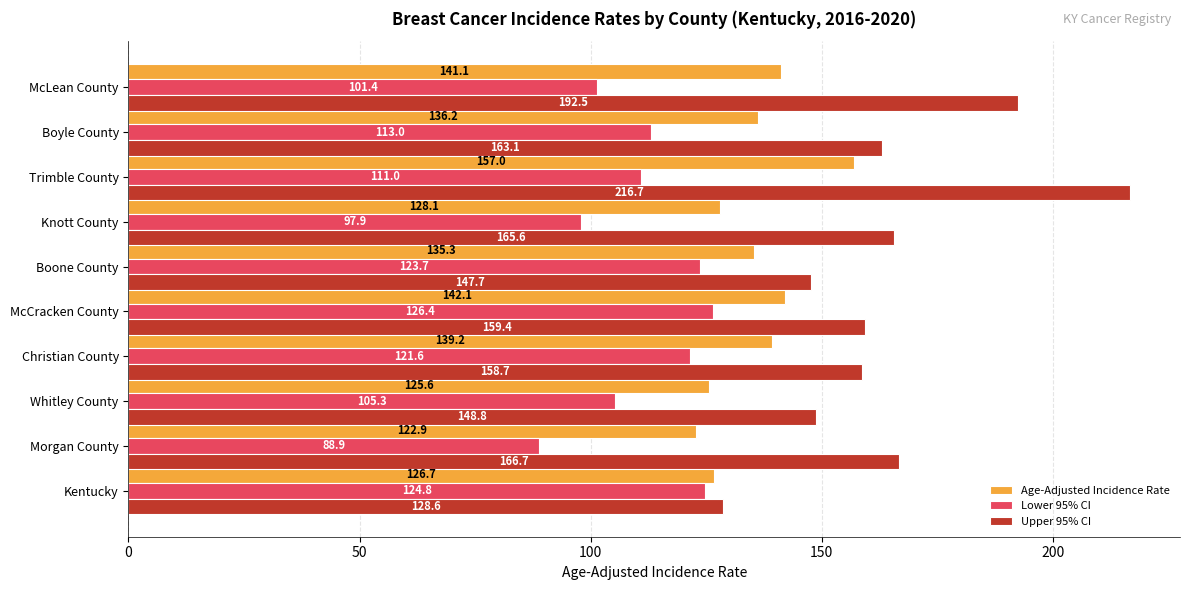

What is the highest value of the Lower 95% CI series?

126.4